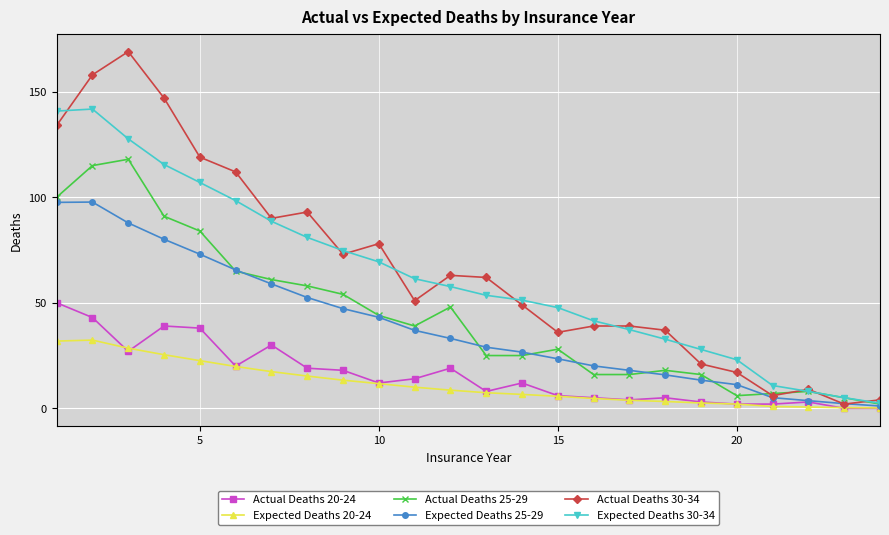

How many categories are shown in the chart?

24